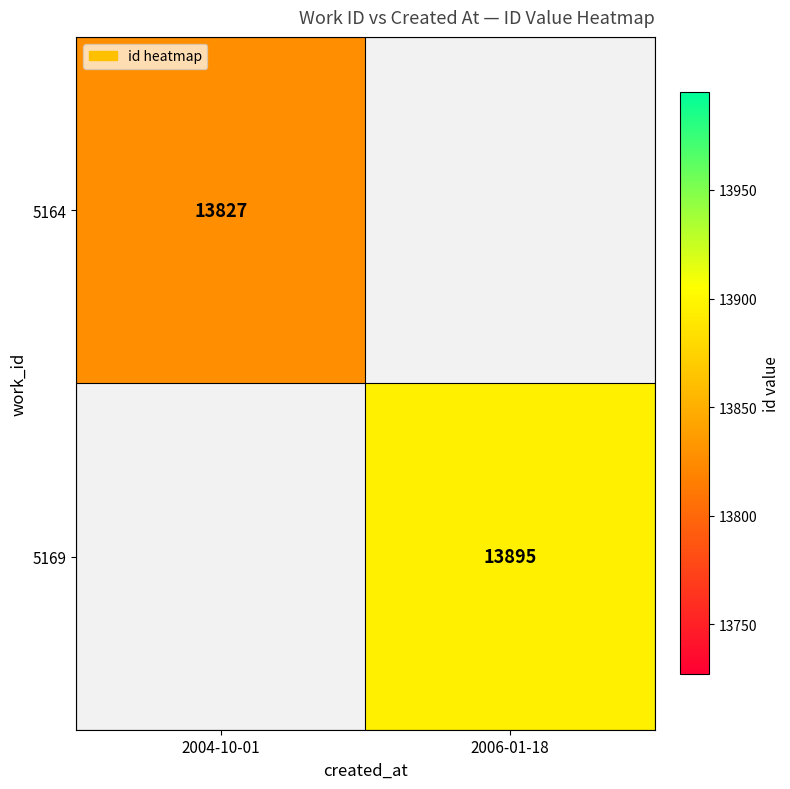

Is it true that 5164 equals 13827 at 2004-10-01?

True